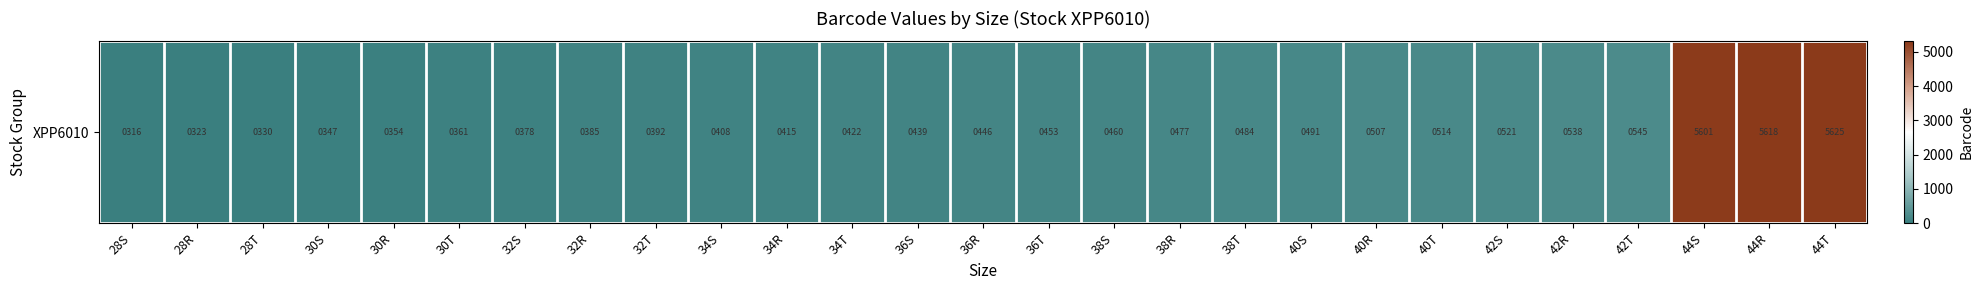

Reading left to right, list all the values displayed in this chart.

0	7	14	31	38	45	62	69	76	92	99	106	123	130	137	144	161	168	175	191	198	205	222	229	5285	5302	5309